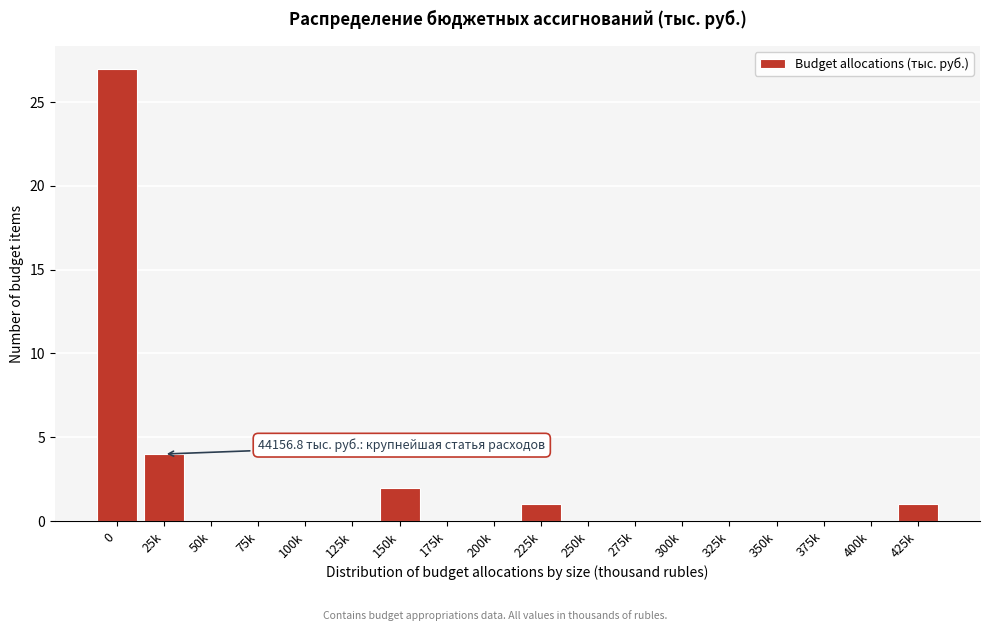

Reading right to left, transcribe all the data shown in this chart.

425k=1	400k=0	375k=0	350k=0	325k=0	300k=0	275k=0	250k=0	225k=1	200k=0	175k=0	150k=2	125k=0	100k=0	75k=0	50k=0	25k=4	0=27